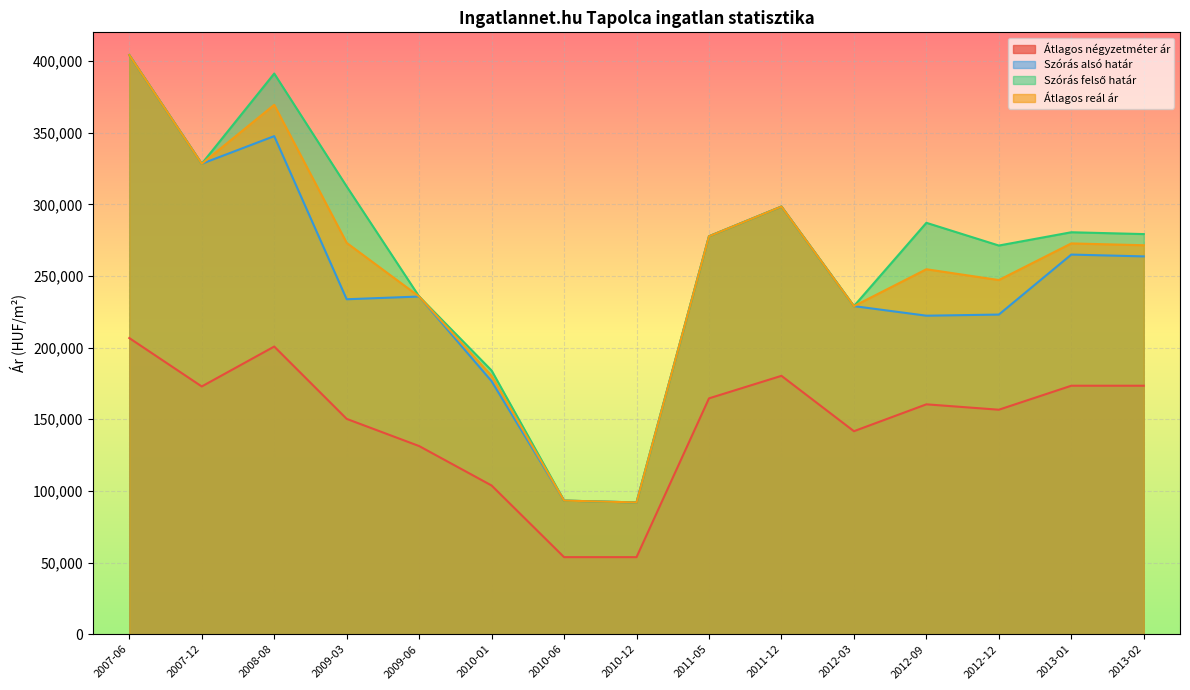

Where is Átlagos négyzetméter ár nearest to the value 130224?

2009-06